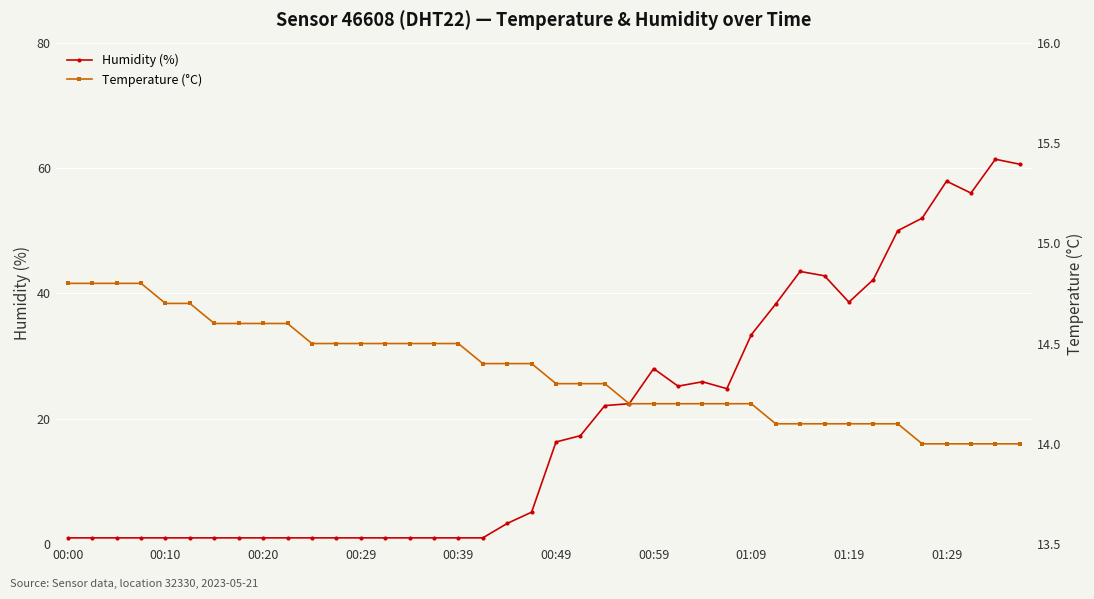

How many data points in Humidity (%) are above 16?

20